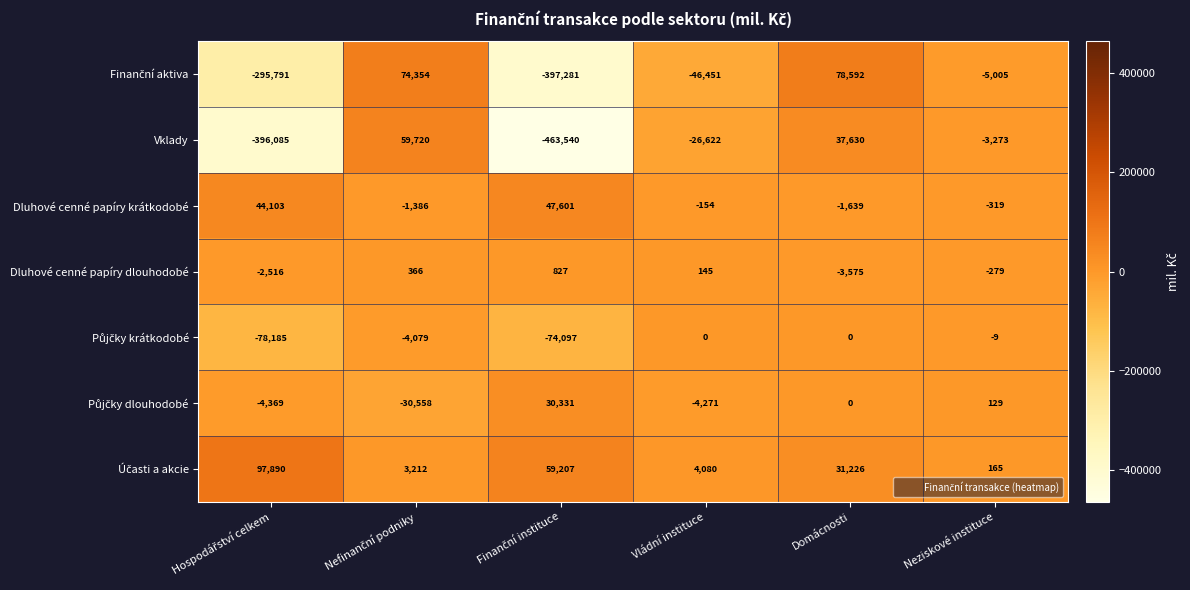

What is the average value of the Dluhové cenné papíry krátkodobé series?

14701